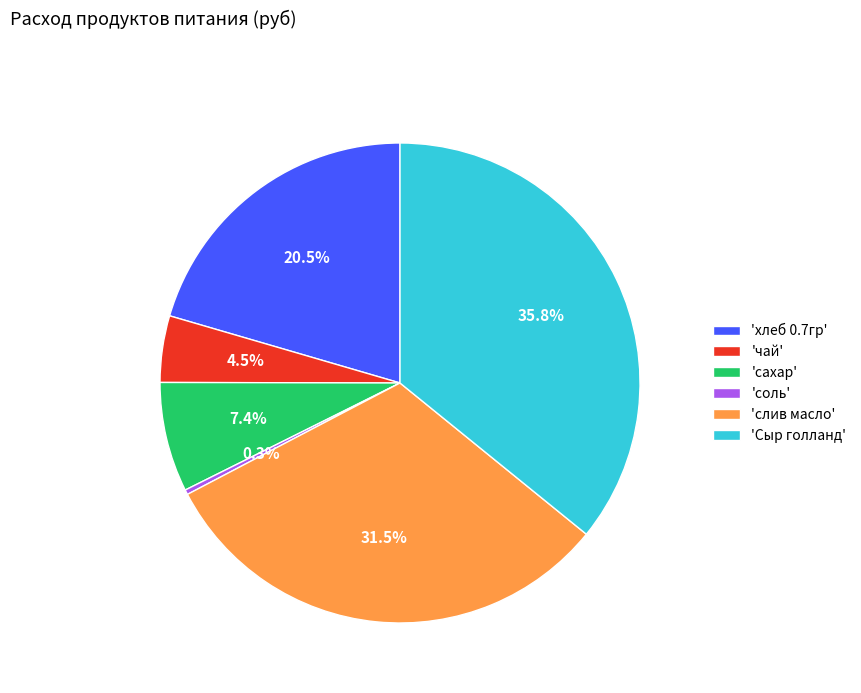

Is there a majority slice in this chart?

No